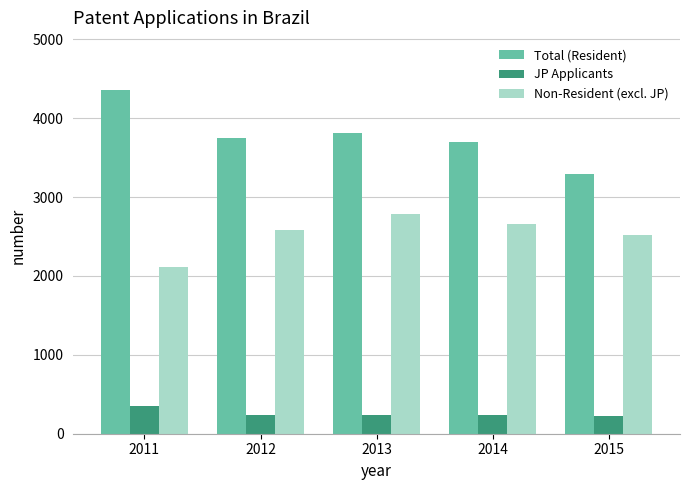

What is the minimum value shown in the chart?

226